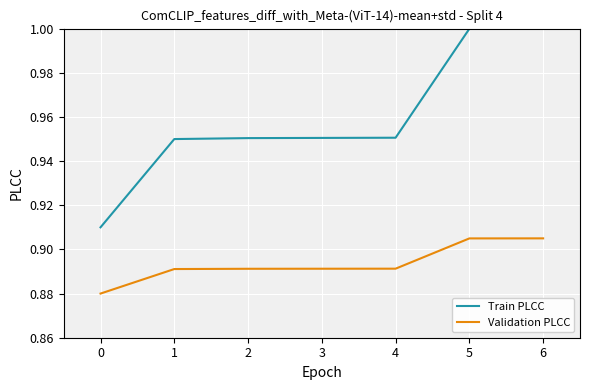

Which series has the widest spread of values?

Train PLCC